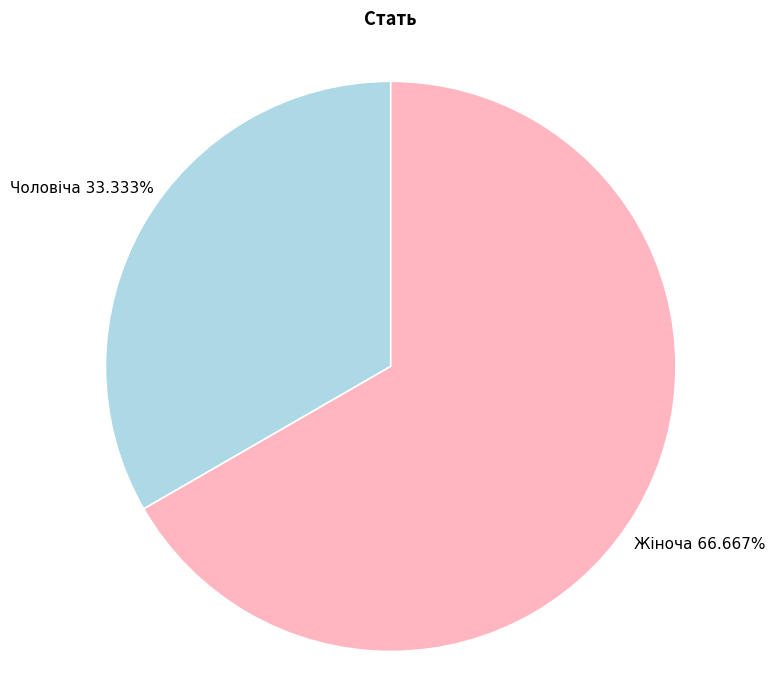

Does Чоловіча account for over 50% of the chart?

No